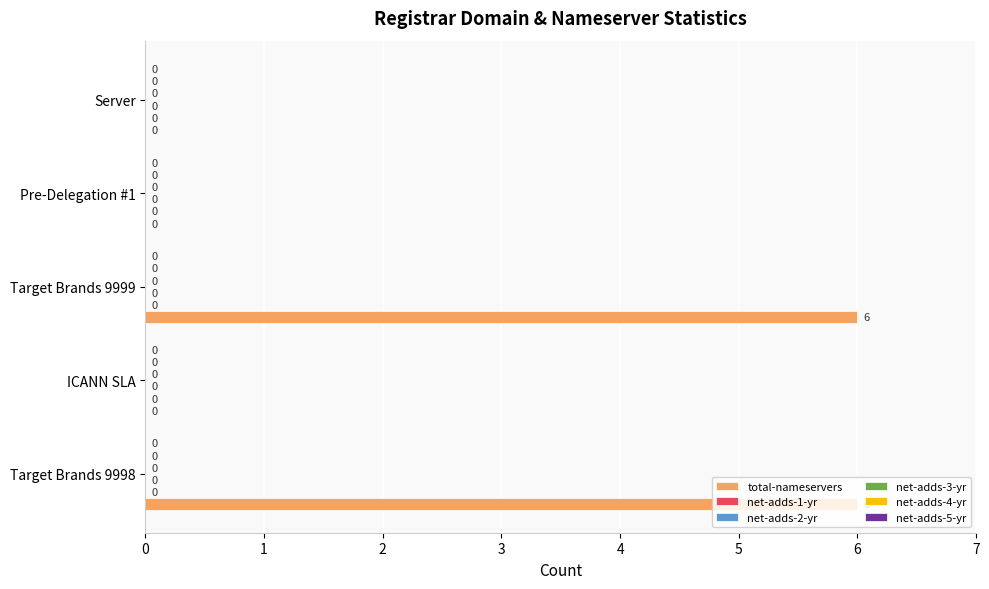

What is the sum of all values?

12